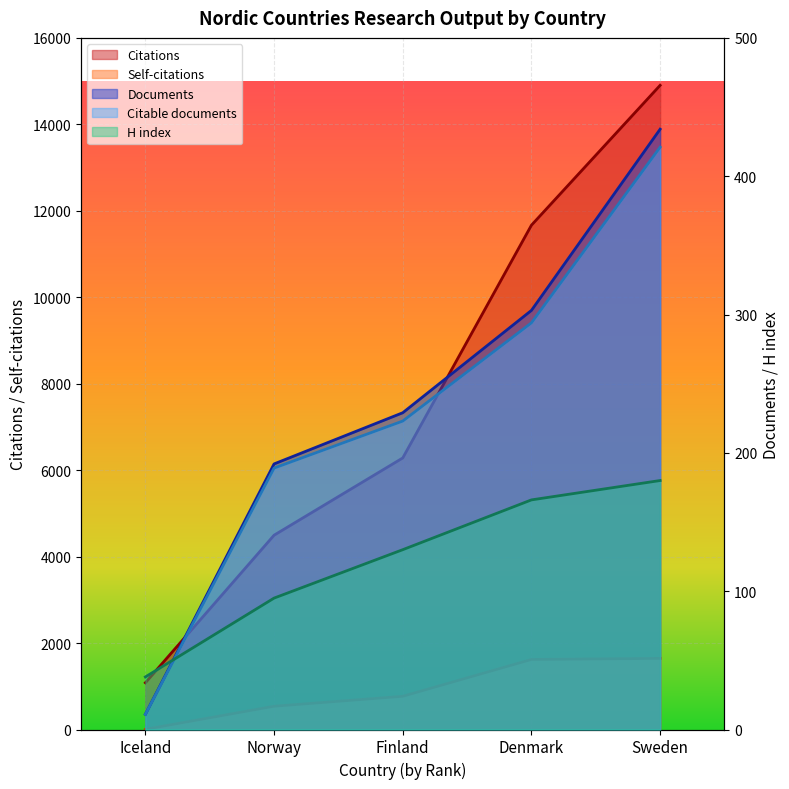

How many values in the Citations series exceed 6282?

2